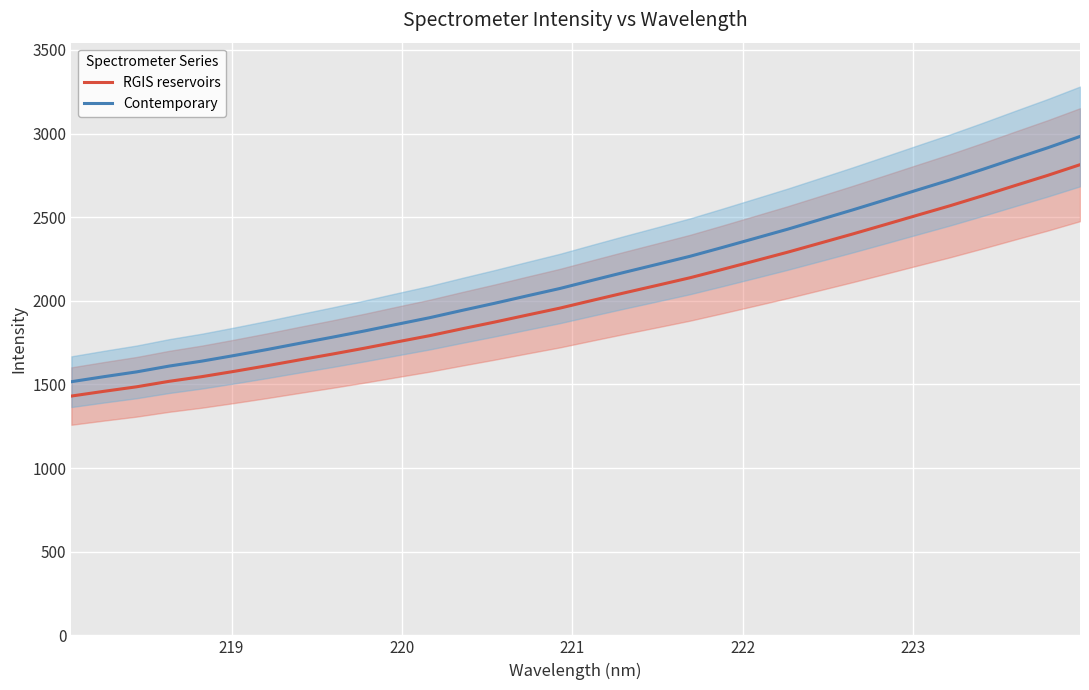

True or false: RGIS reservoirs and Contemporary cross at least once.

False